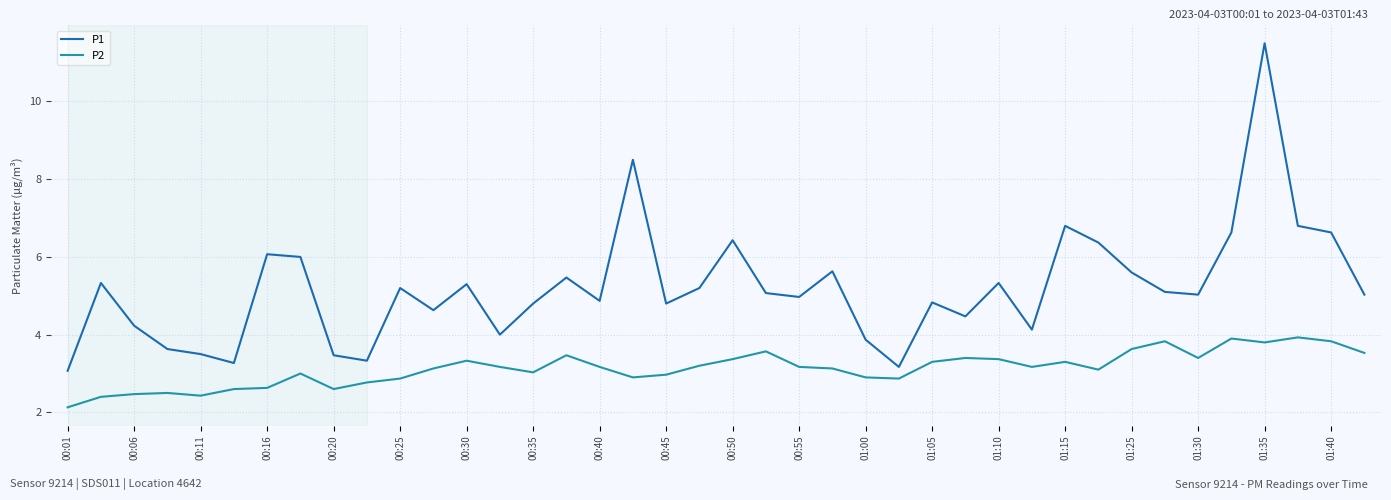

What is the difference between the maximum and minimum values in the P1 series?

8.4